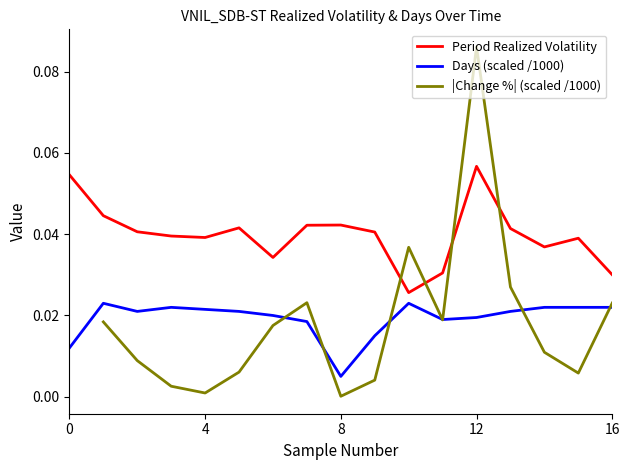

True or false: Days (scaled /1000) and Period Realized Volatility intersect in this chart.

False